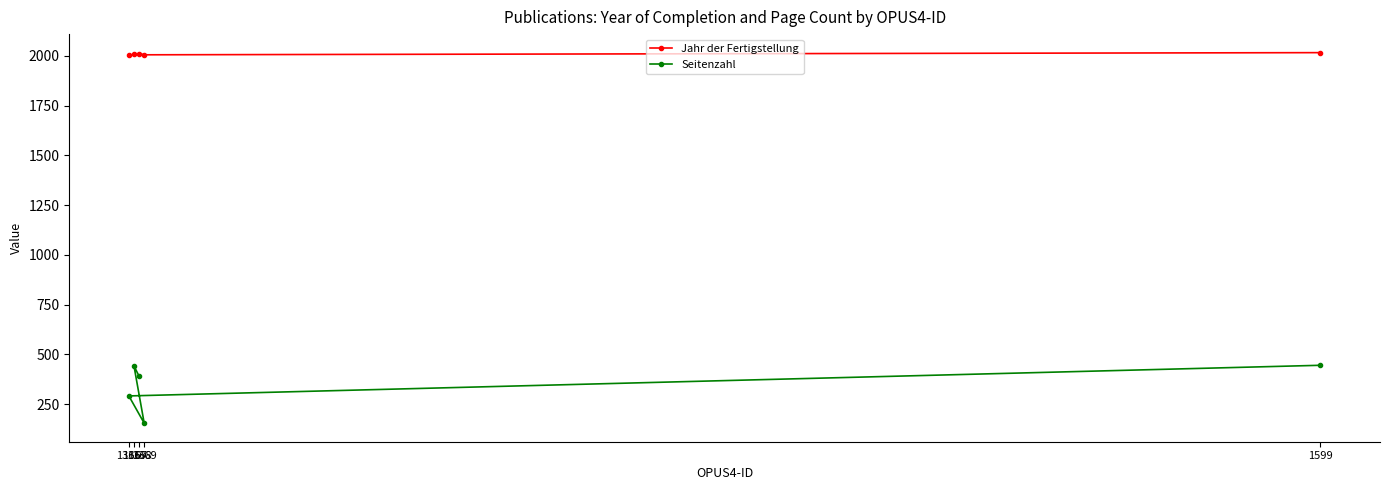

What is the lowest value of the Seitenzahl series?

154